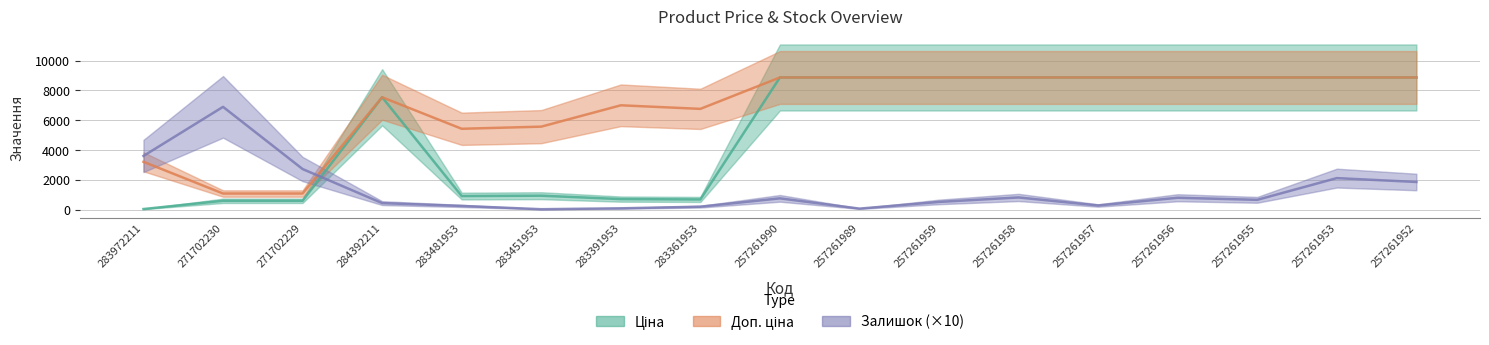

What is the maximum value for Залишок (×10)?

6900.0